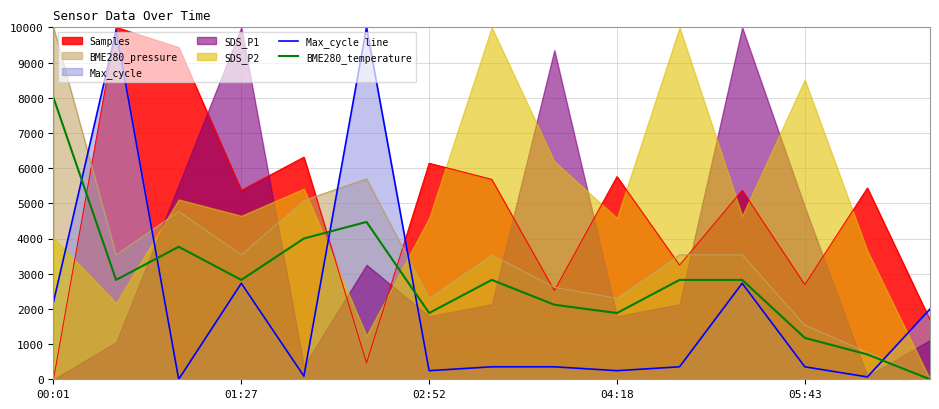

At which label does BME280_temperature reach its peak?

00:01